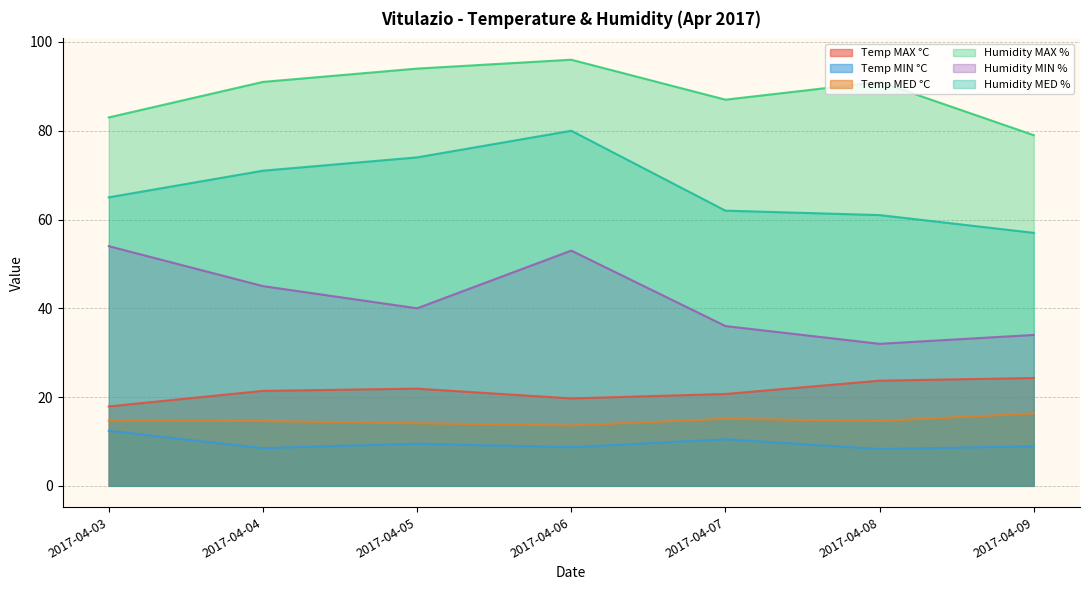

At which category is the sum across all series the highest?

2017-04-06